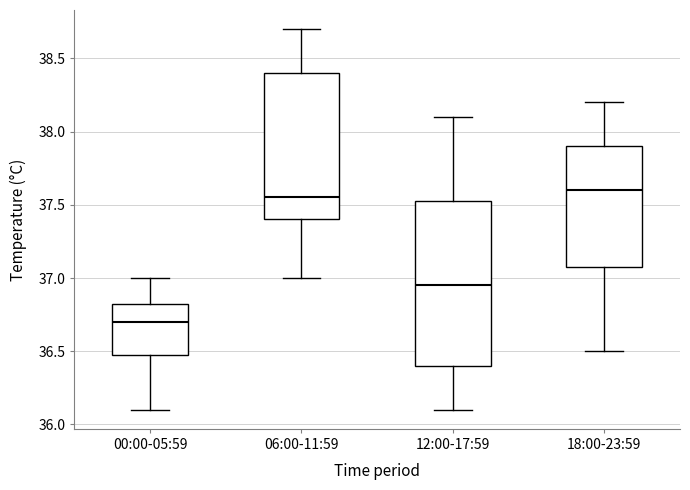

Where is the upper edge of the box for 18:00-23:59 on the y-axis? The values are not printed on the chart, so give them approximately, as read against the axis.

37.90